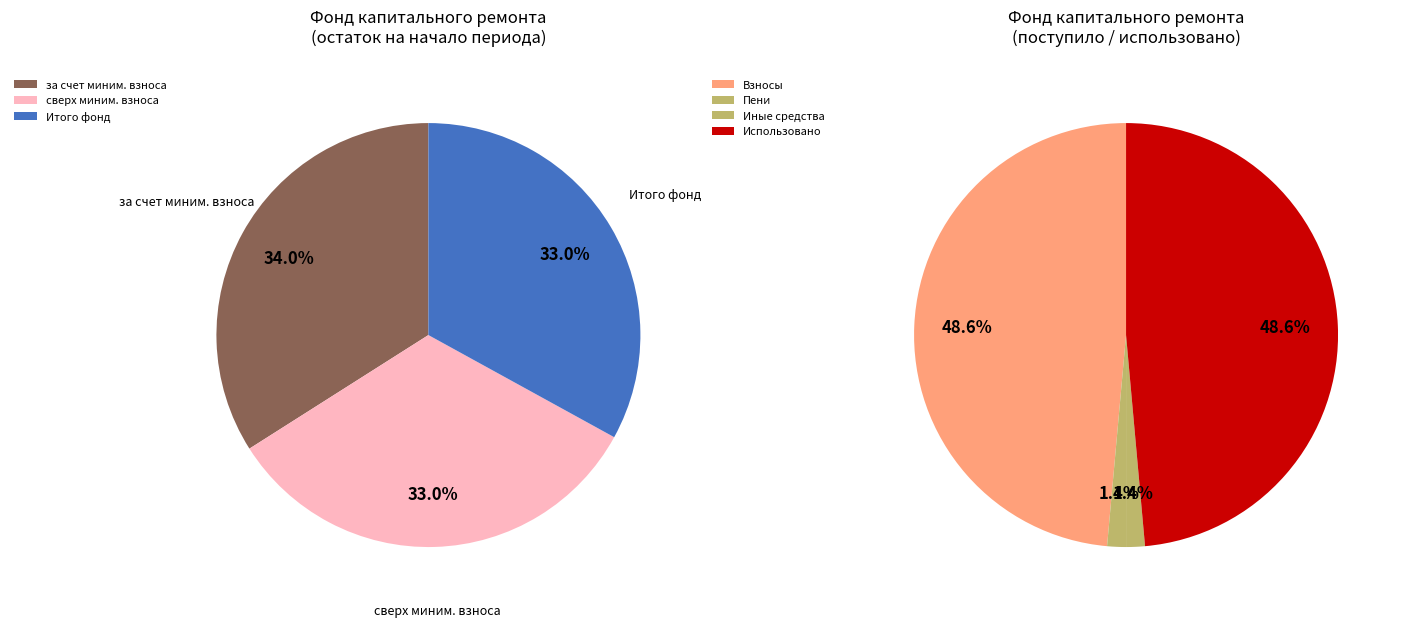

How many slices are in this pie chart?

3